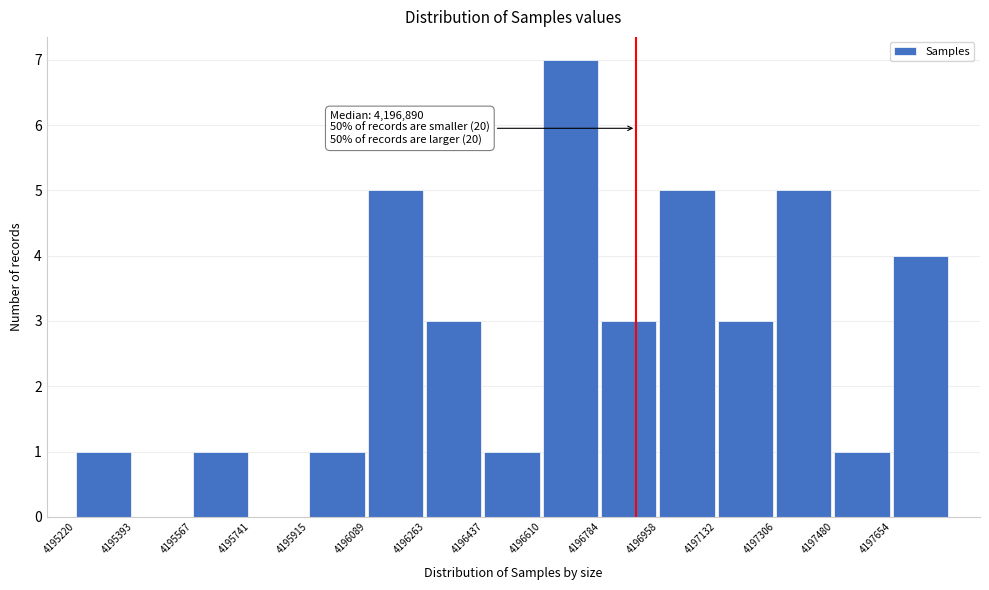

Over which range of the x-axis is the bar tallest?

4196620 to 4196780